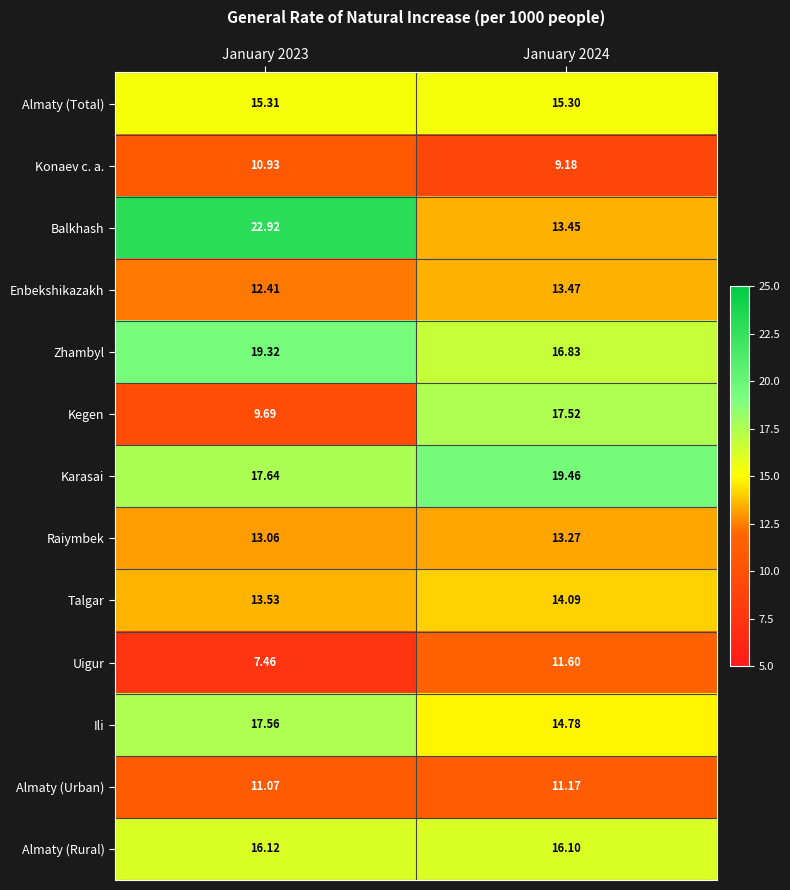

What is the total value across all series at January 2023?

187.0